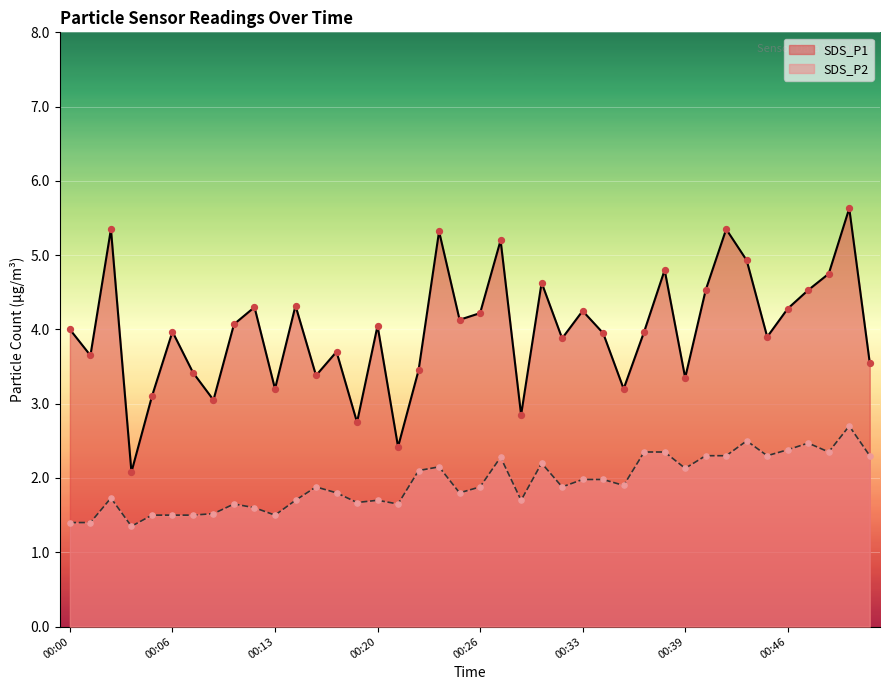

Which series contains the lowest Y value?

SDS_P2